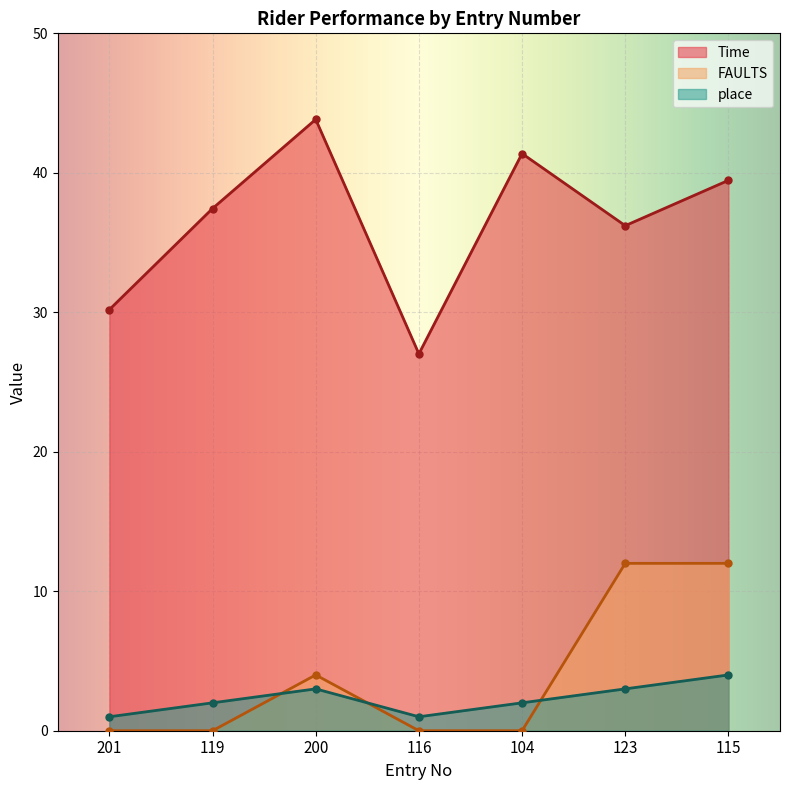

Rank the series at 119 from highest to lowest value.

Time, place, FAULTS